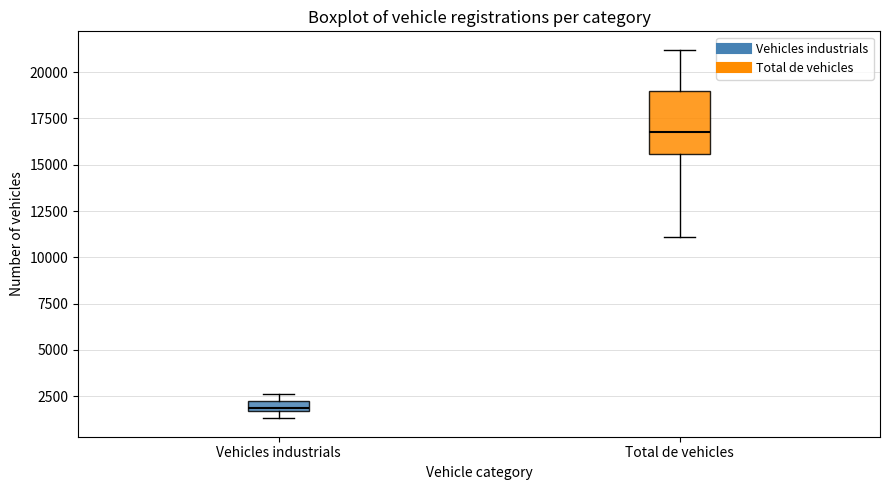

Which box has the lowest median line?

Vehicles industrials